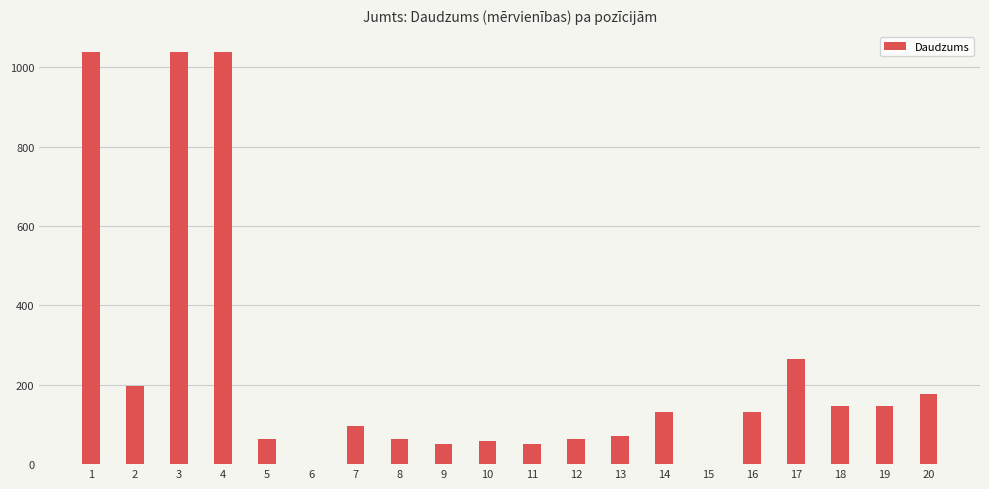

At which label does the data first exceed 132?

1